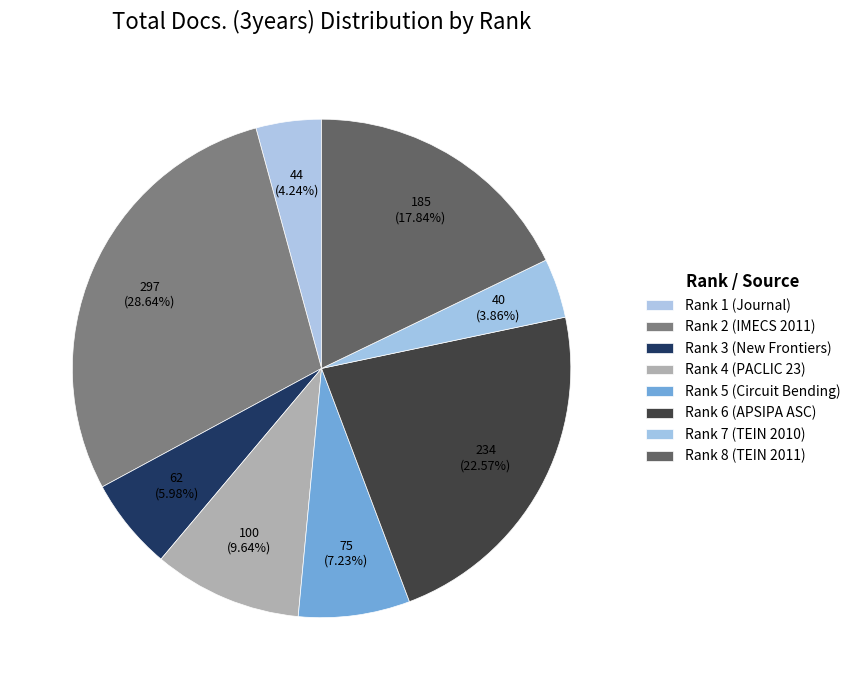

What percentage do Rank 8 (TEIN 2011) and Rank 4 (PACLIC 23) together represent?

27.5%